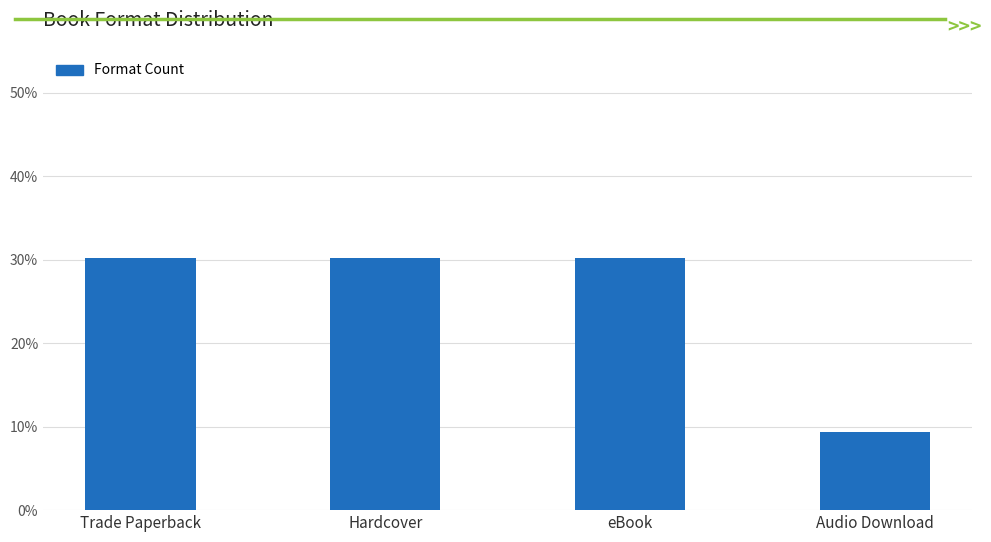

Reading left to right, transcribe all the data shown in this chart.

30.2	30.2	30.2	9.3